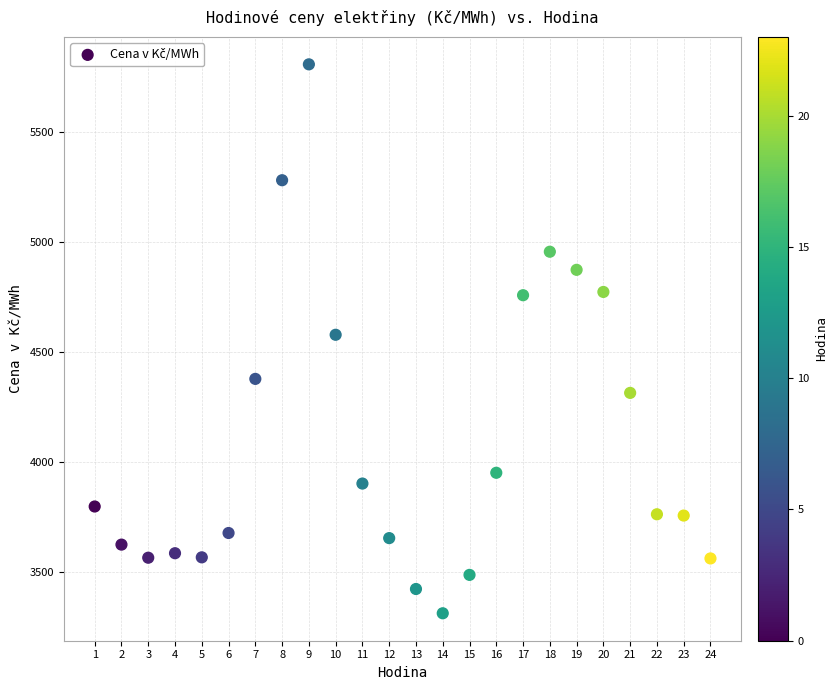

What is the range of X values (max minus min)?

23.0